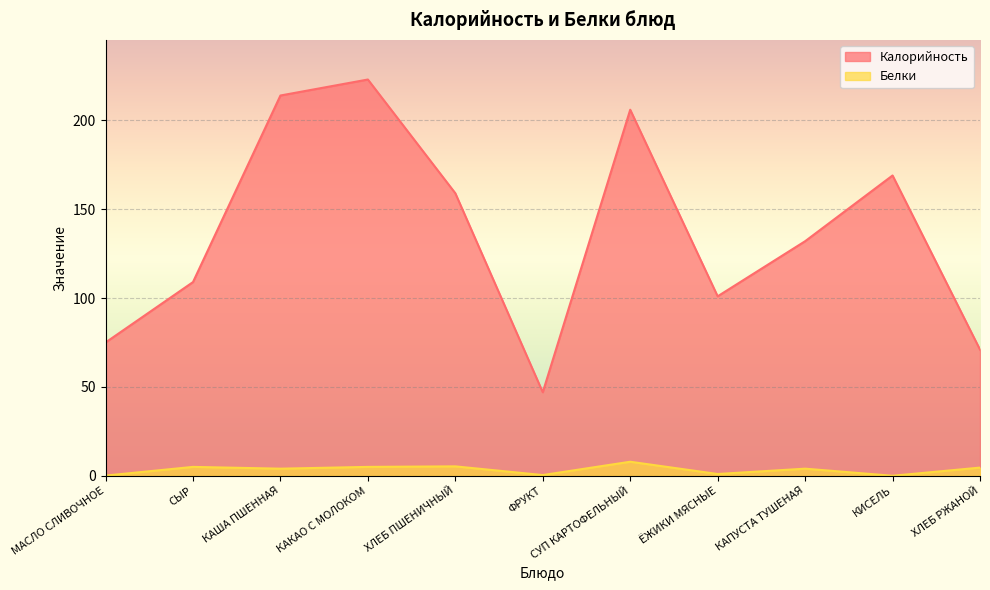

What is the difference between the maximum and minimum values in the Белки series?

7.9